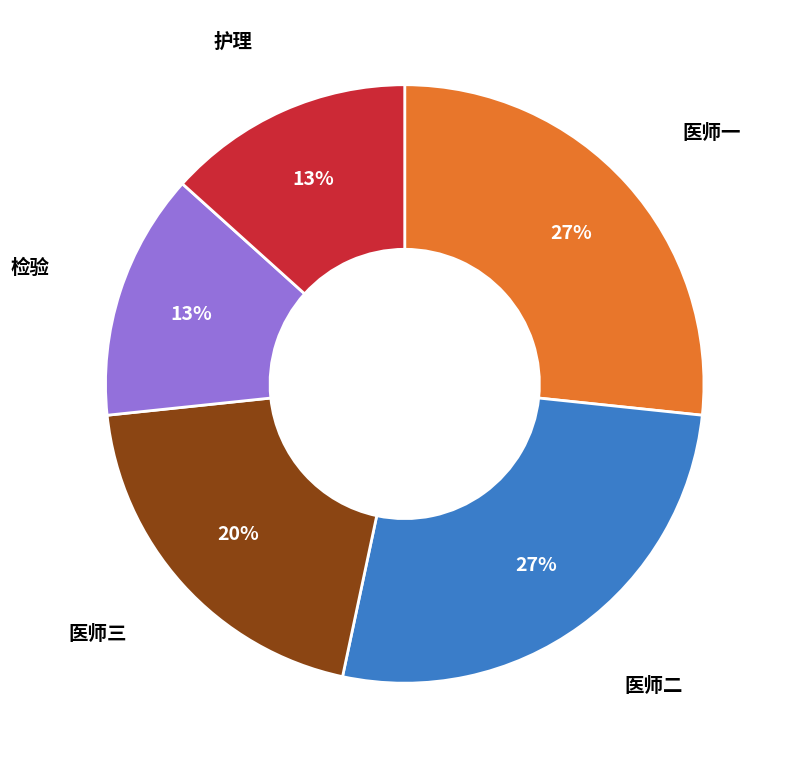

To the nearest percent, what is the average slice percentage?

20%